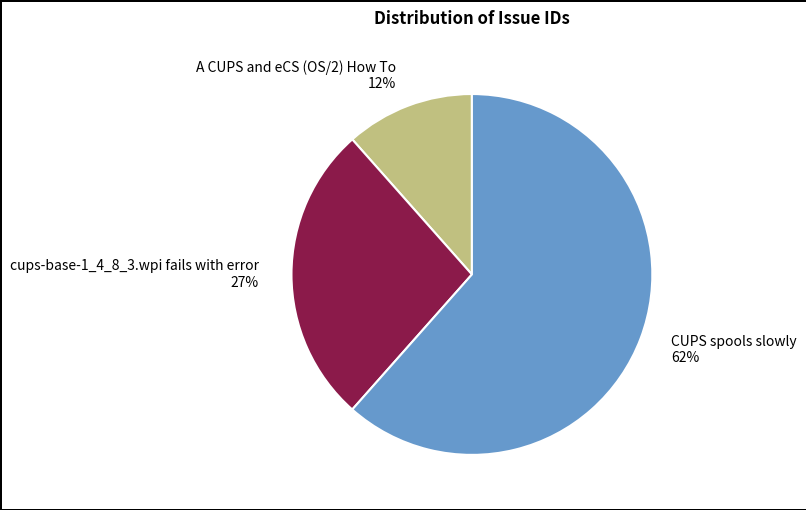

How many slices are in this pie chart?

3